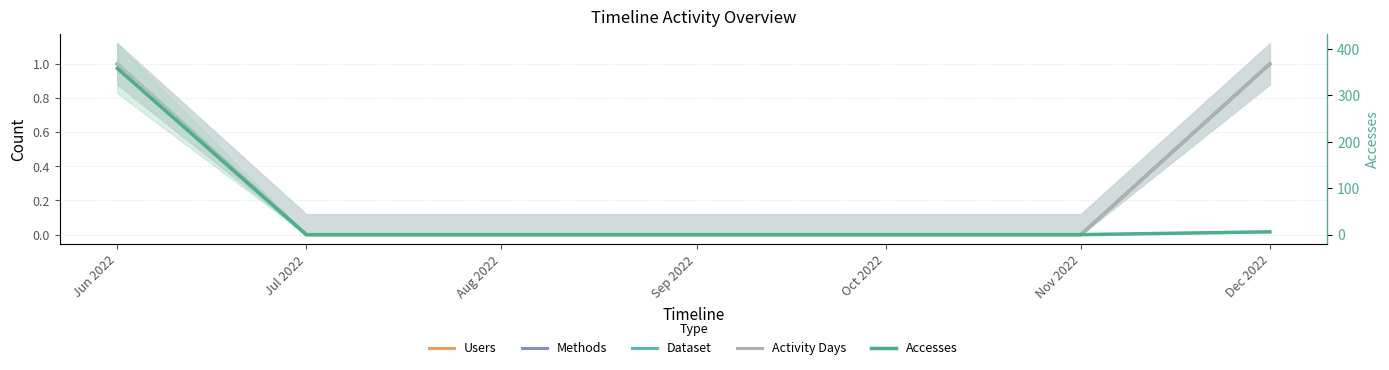

The Users series shows 0 at Aug 2022. True or false?

True